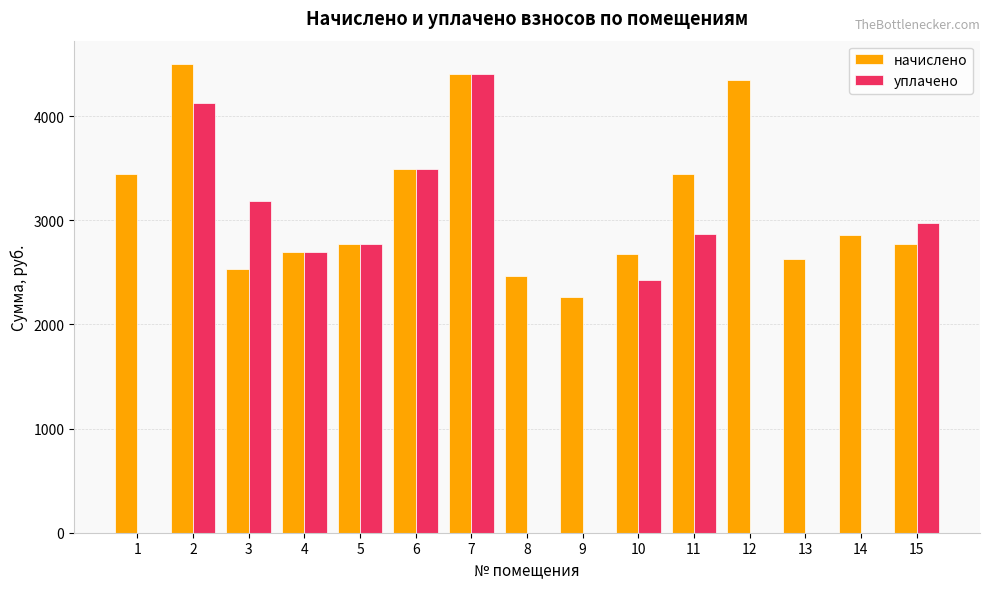

What is the sum of all уплачено values?

28933.5